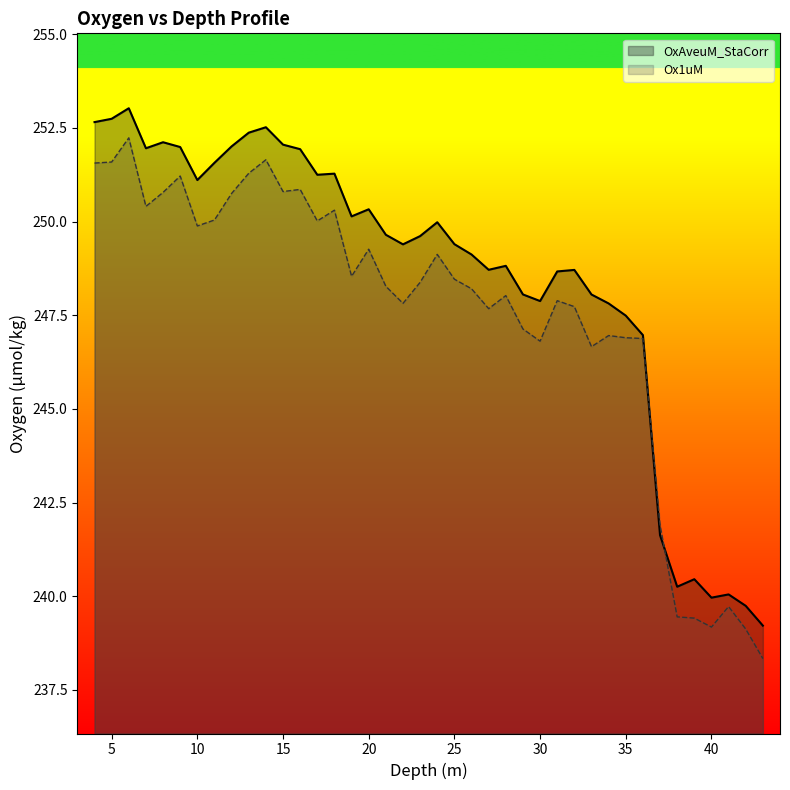

What is the total value across all series at 15?

502.9